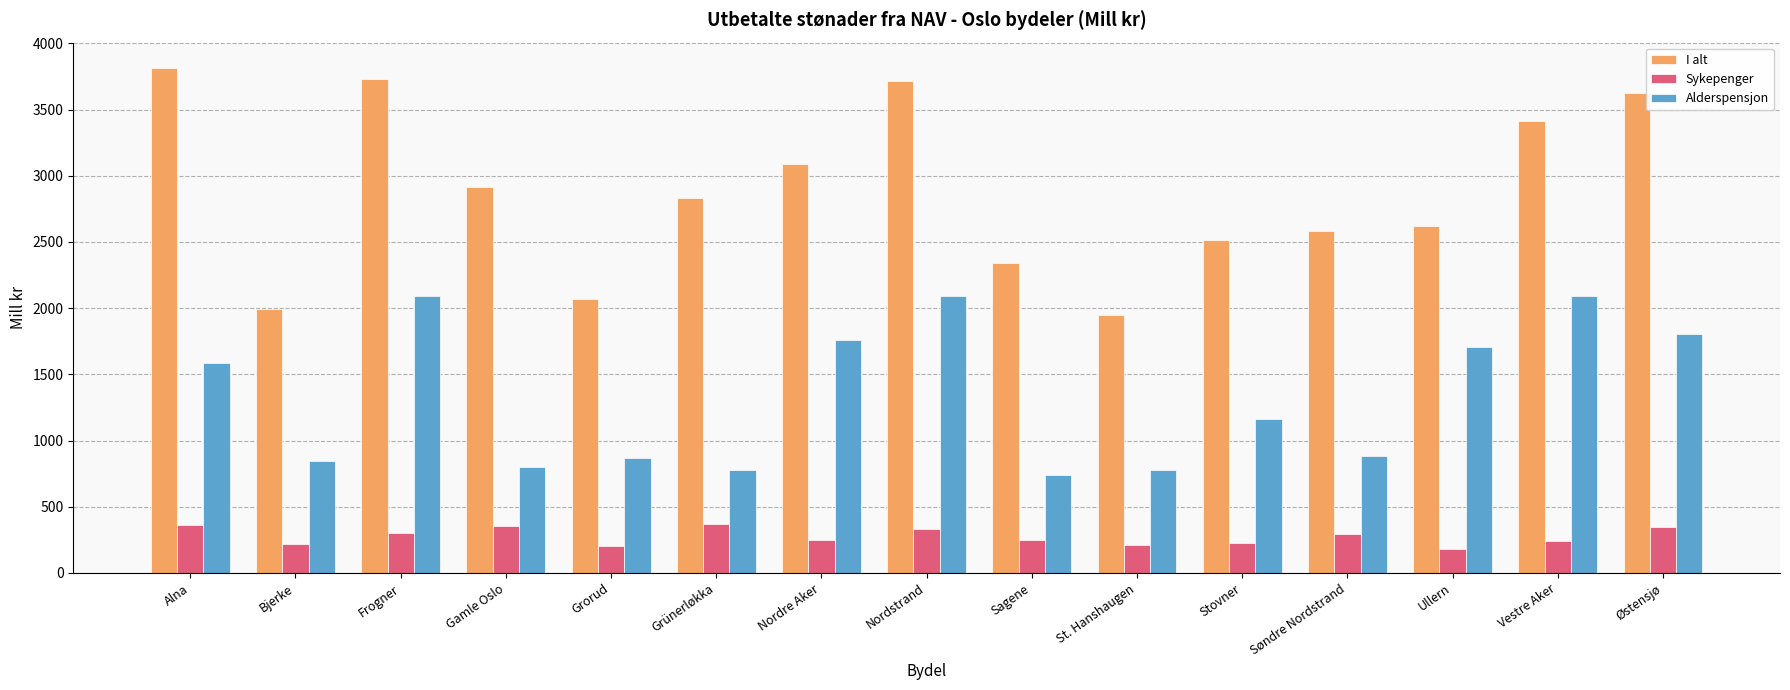

Rank the series at Bjerke from lowest to highest value.

Sykepenger, Alderspensjon, I alt